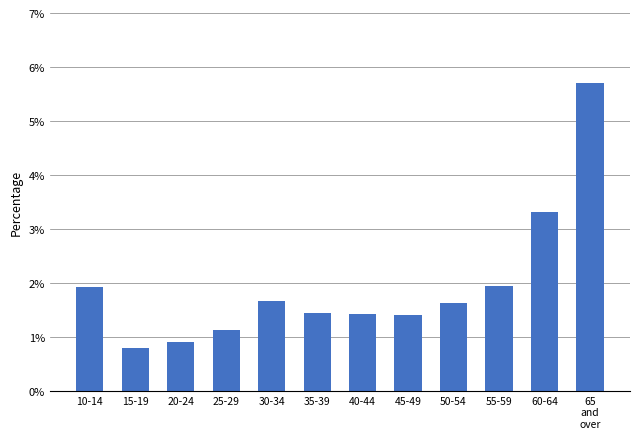

Is it true that the value at 65
and
over is 7.5?

False